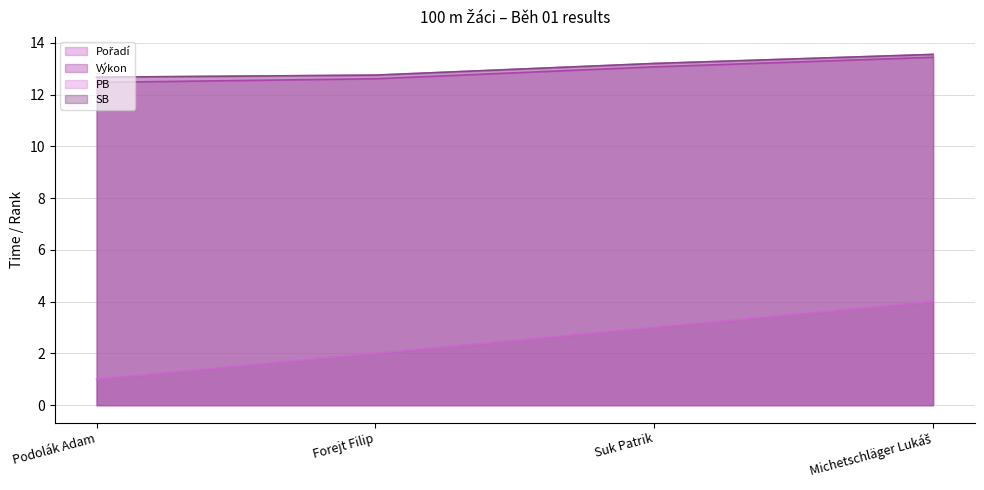

At which category does the chart reach its peak across all series?

Michetschläger Lukáš